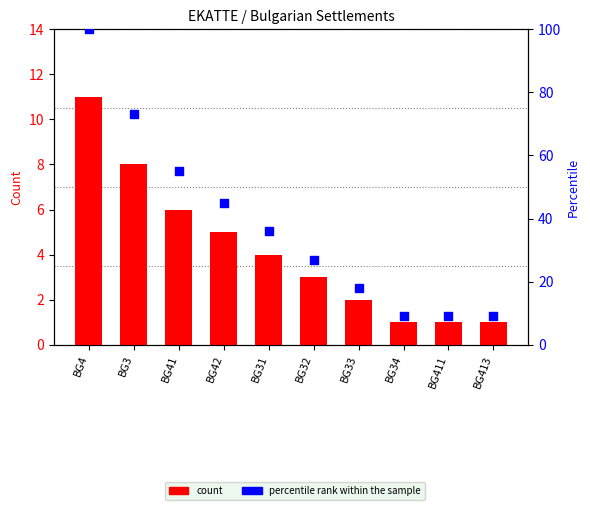

Which series has the largest Y range (max minus min)?

percentile rank